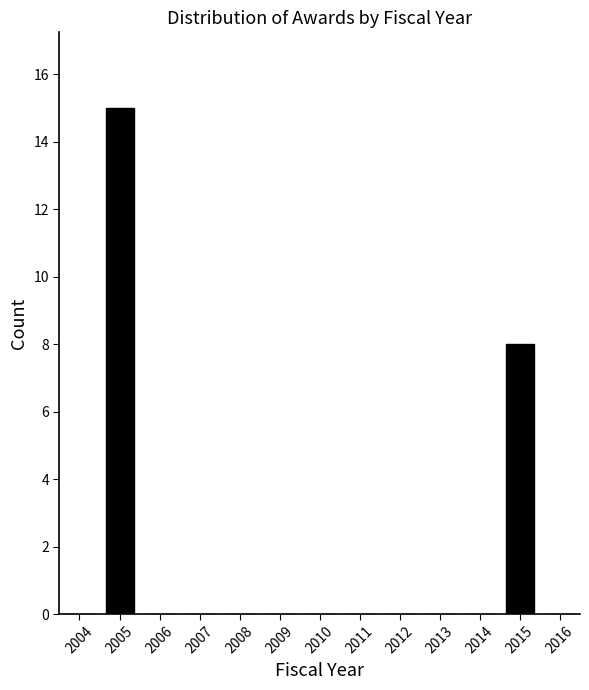

Reading left to right, transcribe this chart: for each bar, give the range it covers on the x-axis and its height. The values are not printed on the chart, so give them approximately, as read against the axis.

2003.5 to 2004.5: 0
2004.5 to 2005.5: 15
2005.5 to 2006.5: 0
2006.5 to 2007.5: 0
2007.5 to 2008.5: 0
2008.5 to 2009.5: 0
2009.5 to 2010.5: 0
2010.5 to 2011.5: 0
2011.5 to 2012.5: 0
2012.5 to 2013.5: 0
2013.5 to 2014.5: 0
2014.5 to 2015.5: 8
2015.5 to 2016.5: 0